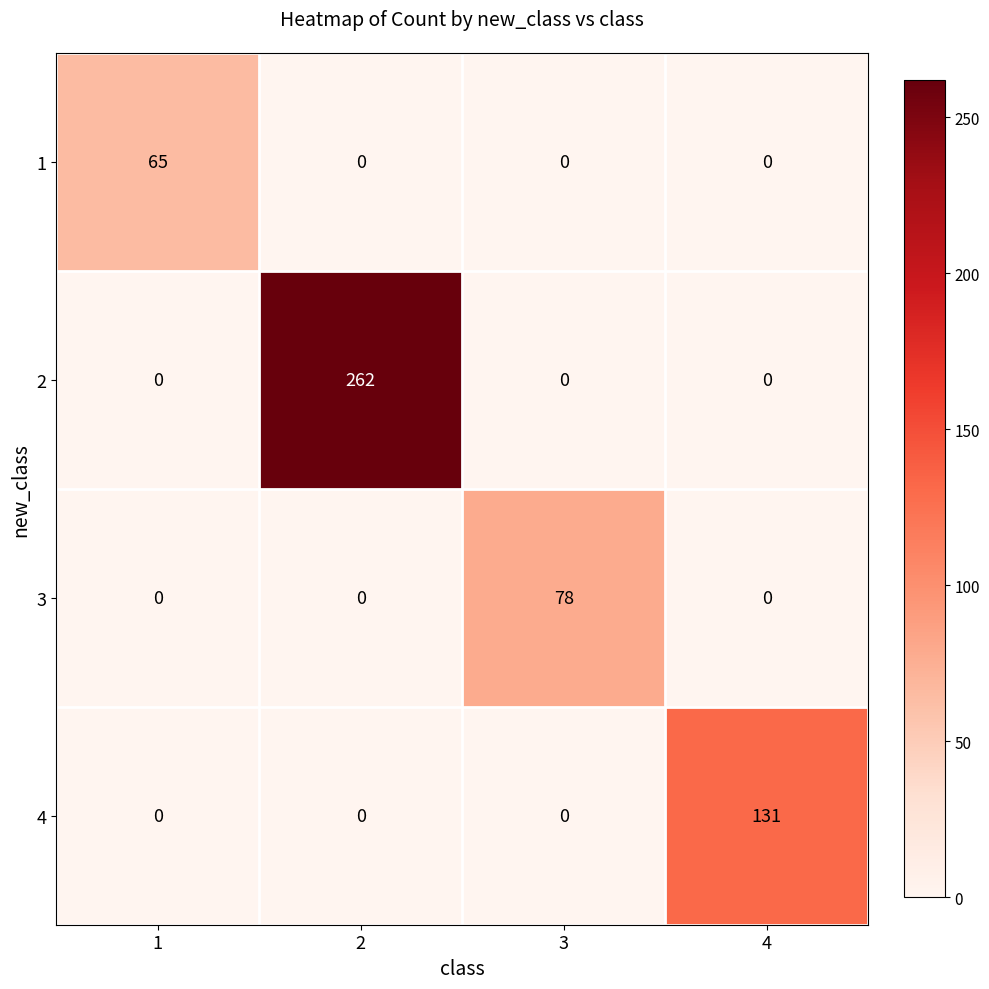

What is the difference between the maximum and minimum values in the 2 series?

262